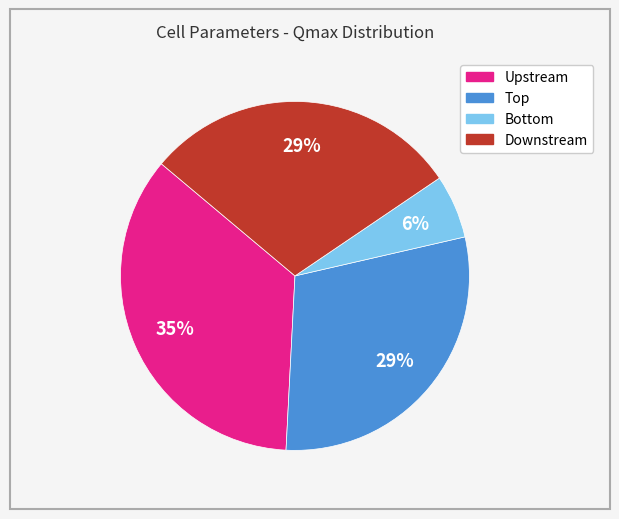

Count the number of slices in the pie.

4